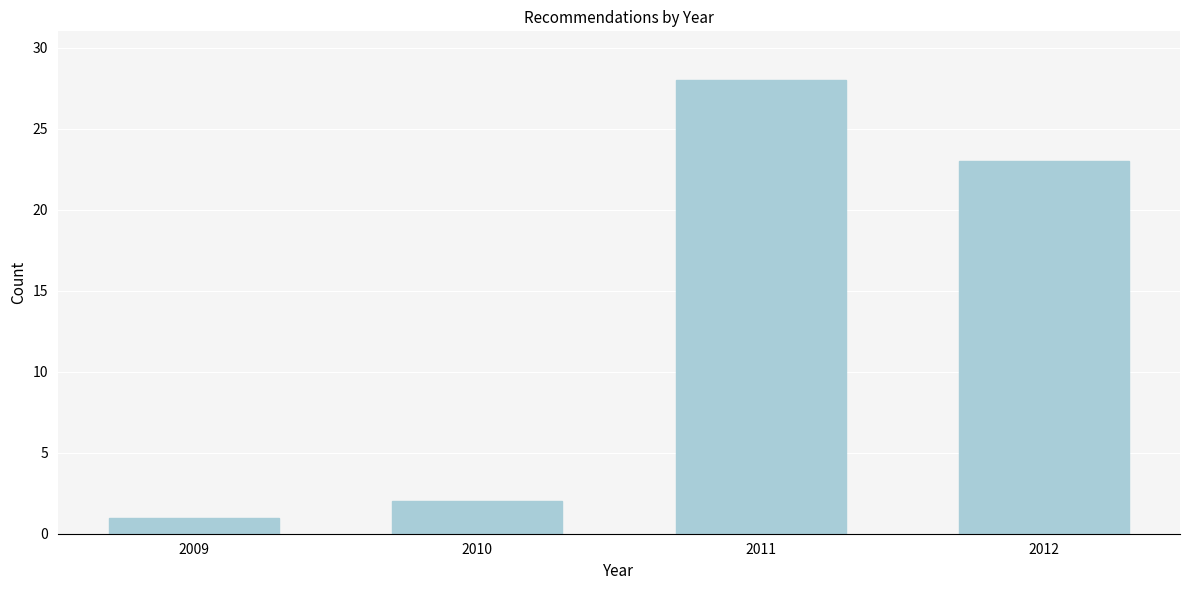

Reading left to right, extract all data points from this chart.

1	2	28	23